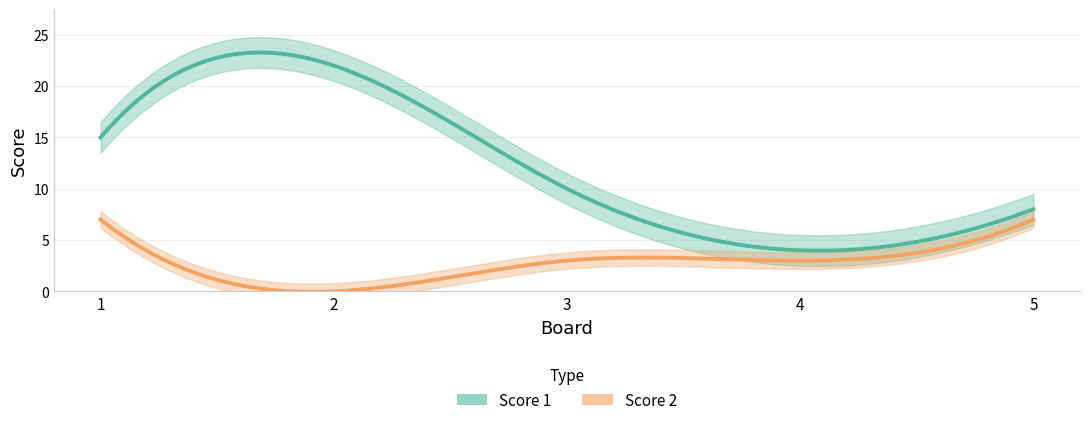

True or false: Score 2 has more than 1 points higher than both neighbors.

False